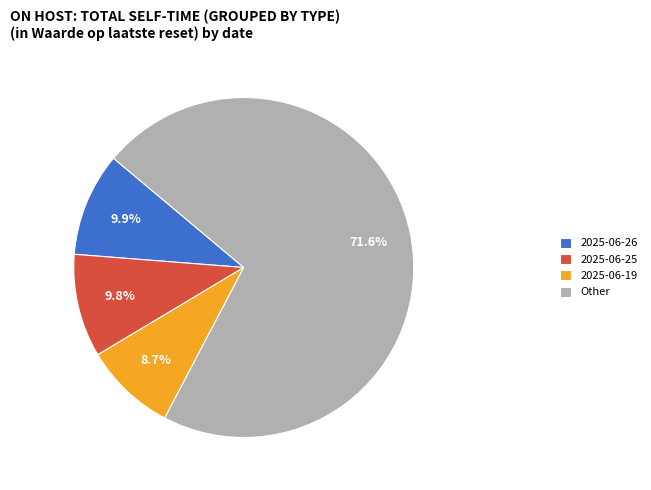

Combined, what portion of the pie is 2025-06-25 and Other?

81.4%